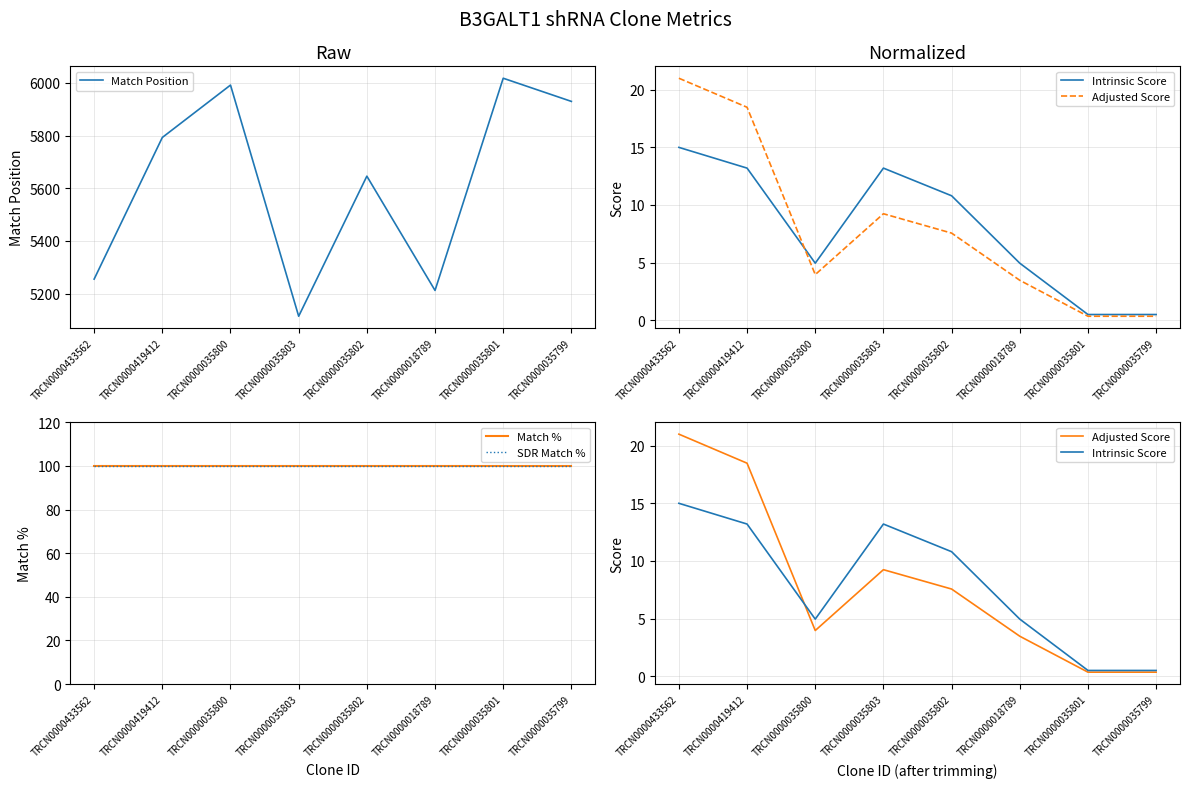

Does the chart display data point markers on the line(s)?

No